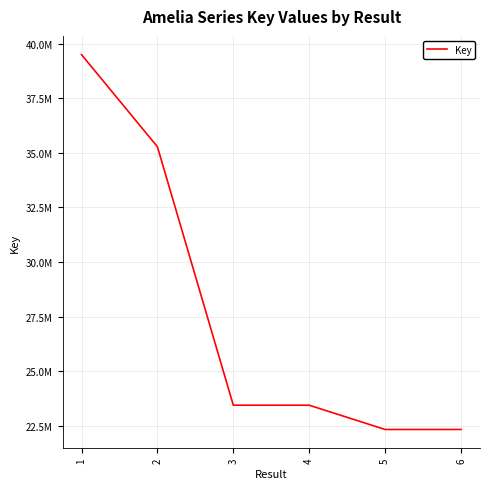

Is this an area chart (filled region under the line)?

No